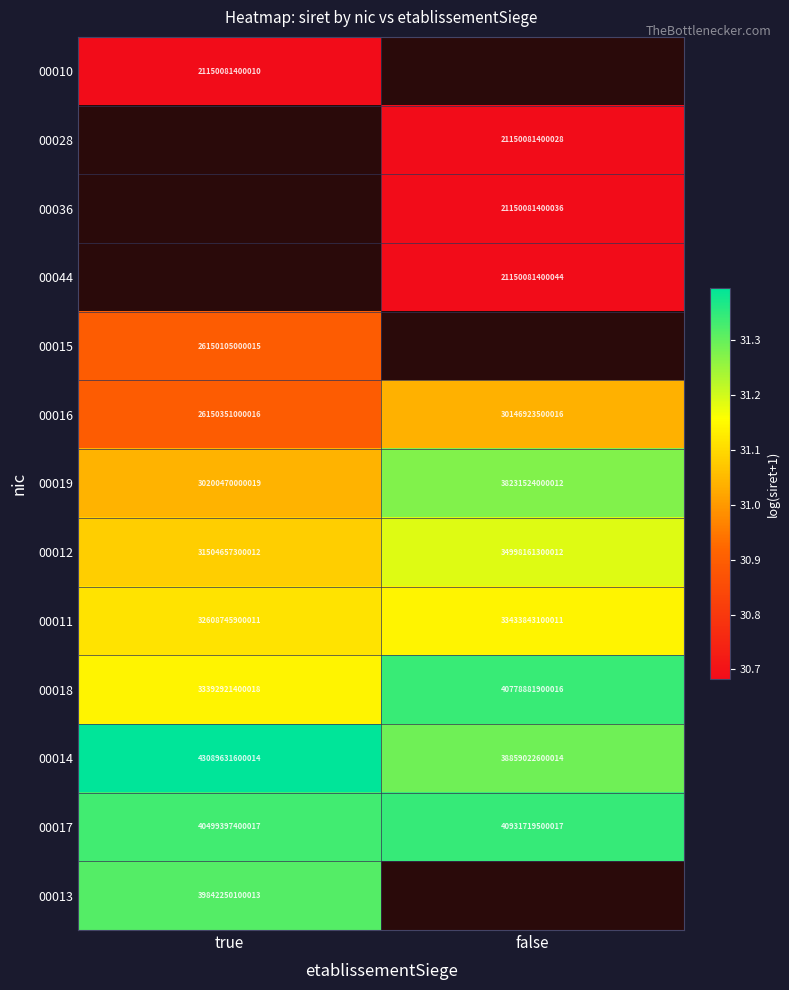

Between false and true, which is larger?

true